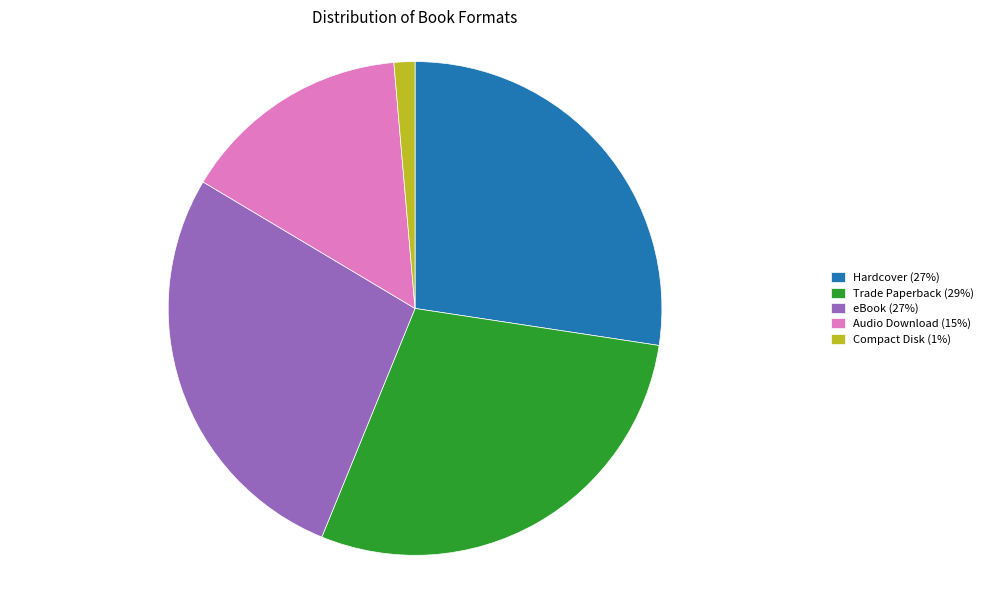

Do eBook (27%) and Hardcover (27%) together represent more than half of the pie?

Yes